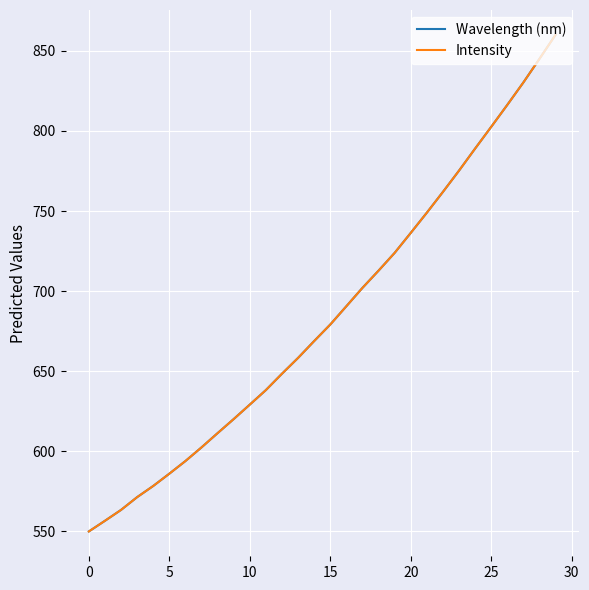

Does the chart have visible grid lines?

Yes